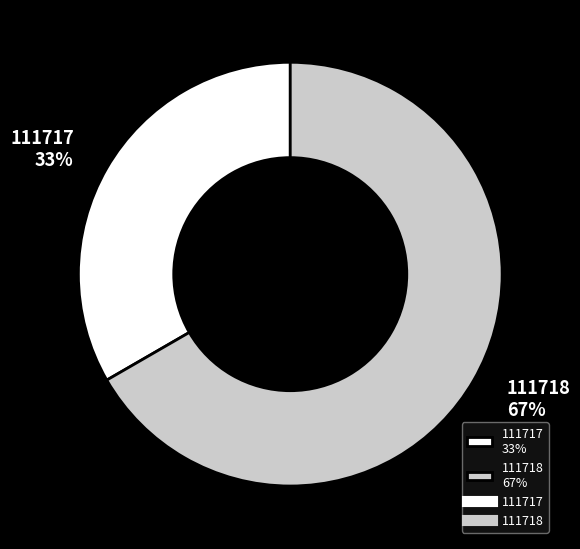

Do 111718 67% and 111717 33% together represent more than half of the pie?

Yes